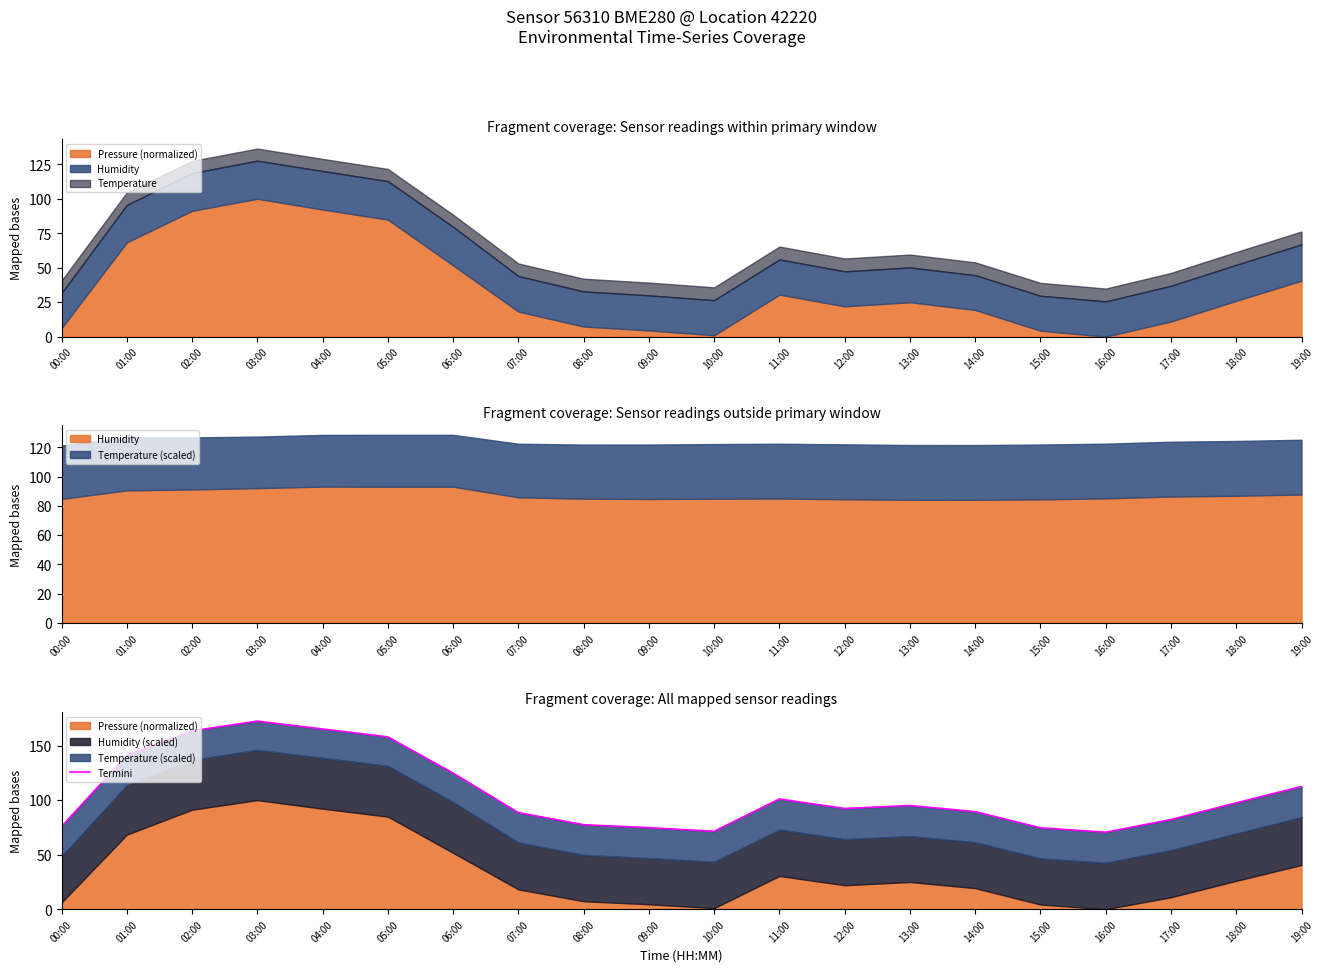

What is the sum of all values?

2127.8